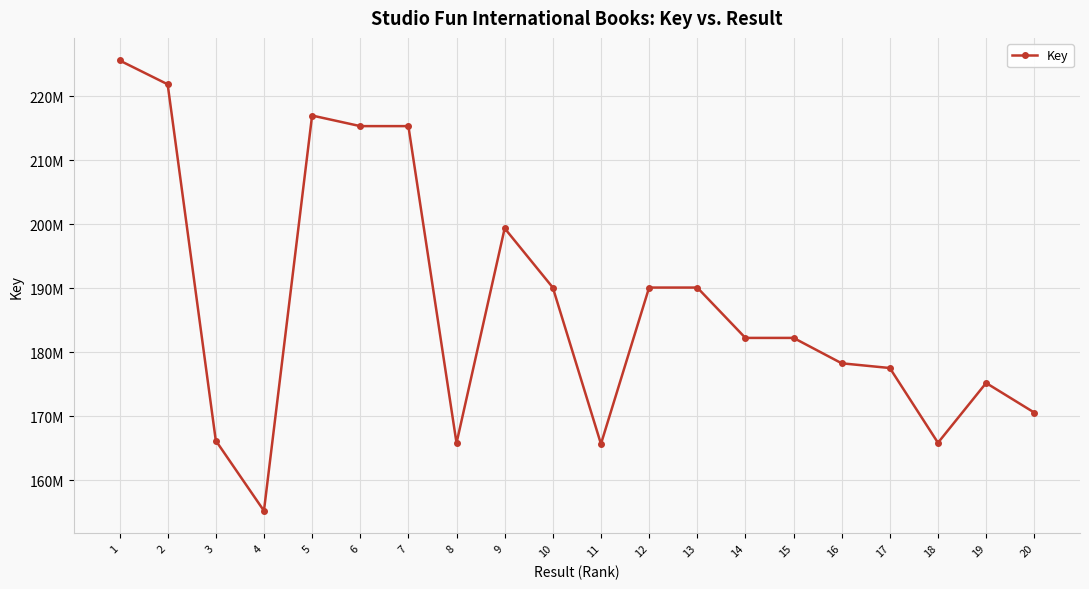

What is the sum of the values at 6 and 19?

390530986